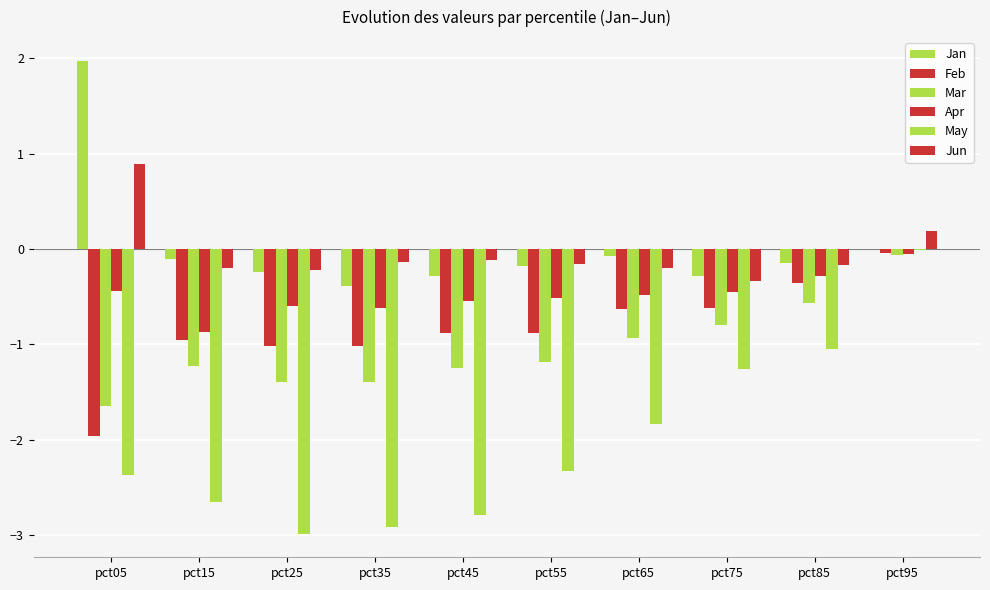

Which series has the largest total across all categories?

Jan